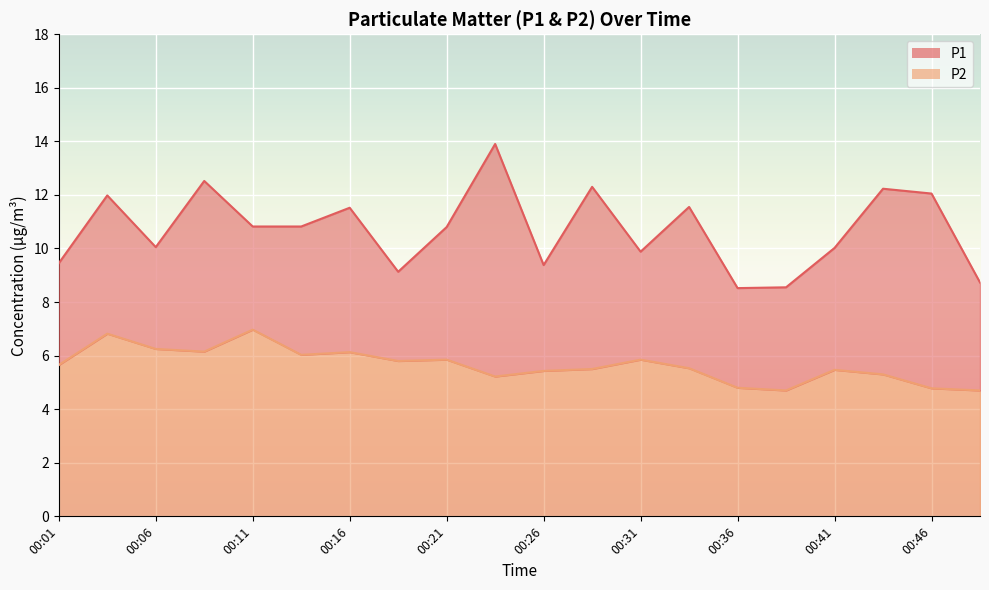

List the series in order of their peak value, lowest first.

P2, P1